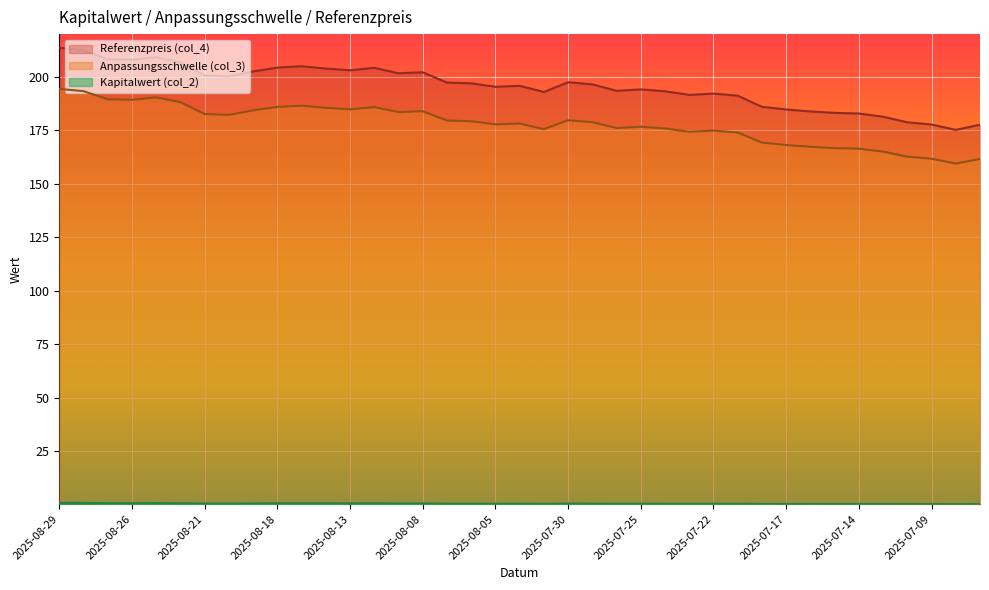

Reading left to right, extract all data points from this chart.

Anpassungsschwelle (col_3): 2025-08-29=194.3	2025-08-28=193.3	2025-08-27=189.5	2025-08-26=189.2	2025-08-25=190.3	2025-08-22=188.1	2025-08-21=182.6	2025-08-20=182.2	2025-08-19=184.3	2025-08-18=185.9	2025-08-15=186.5	2025-08-14=185.5	2025-08-13=184.8	2025-08-12=185.8	2025-08-11=183.5	2025-08-08=183.9	2025-08-07=179.5	2025-08-06=179.2	2025-08-05=177.7	2025-08-04=178.1	2025-07-31=175.5	2025-07-30=179.7	2025-07-29=178.8	2025-07-28=176.0	2025-07-25=176.6	2025-07-24=175.8	2025-07-23=174.3	2025-07-22=174.8	2025-07-21=173.9	2025-07-18=169.2	2025-07-17=168.1	2025-07-16=167.2	2025-07-15=166.6	2025-07-14=166.4	2025-07-11=165.0	2025-07-10=162.6	2025-07-09=161.7	2025-07-08=159.4	2025-07-07=161.6
Referenzpreis (col_4): 2025-08-29=213.5	2025-08-28=212.4	2025-08-27=208.2	2025-08-26=207.9	2025-08-25=209.2	2025-08-22=206.7	2025-08-21=200.6	2025-08-20=200.2	2025-08-19=202.5	2025-08-18=204.3	2025-08-15=204.9	2025-08-14=203.8	2025-08-13=203.0	2025-08-12=204.2	2025-08-11=201.6	2025-08-08=202.1	2025-08-07=197.3	2025-08-06=196.9	2025-08-05=195.3	2025-08-04=195.8	2025-07-31=192.9	2025-07-30=197.4	2025-07-29=196.4	2025-07-28=193.4	2025-07-25=194.1	2025-07-24=193.2	2025-07-23=191.5	2025-07-22=192.1	2025-07-21=191.2	2025-07-18=185.9	2025-07-17=184.7	2025-07-16=183.8	2025-07-15=183.1	2025-07-14=182.8	2025-07-11=181.3	2025-07-10=178.7	2025-07-09=177.7	2025-07-08=175.2	2025-07-07=177.6
Kapitalwert (col_2): 2025-08-29=0.8	2025-08-28=0.7	2025-08-27=0.6	2025-08-26=0.6	2025-08-25=0.6	2025-08-22=0.6	2025-08-21=0.4	2025-08-20=0.4	2025-08-19=0.5	2025-08-18=0.5	2025-08-15=0.6	2025-08-14=0.5	2025-08-13=0.5	2025-08-12=0.5	2025-08-11=0.5	2025-08-08=0.5	2025-08-07=0.4	2025-08-06=0.4	2025-08-05=0.4	2025-08-04=0.4	2025-07-31=0.3	2025-07-30=0.4	2025-07-29=0.4	2025-07-28=0.3	2025-07-25=0.4	2025-07-24=0.3	2025-07-23=0.3	2025-07-22=0.3	2025-07-21=0.3	2025-07-18=0.2	2025-07-17=0.2	2025-07-16=0.2	2025-07-15=0.2	2025-07-14=0.2	2025-07-11=0.2	2025-07-10=0.2	2025-07-09=0.2	2025-07-08=0.1	2025-07-07=0.2